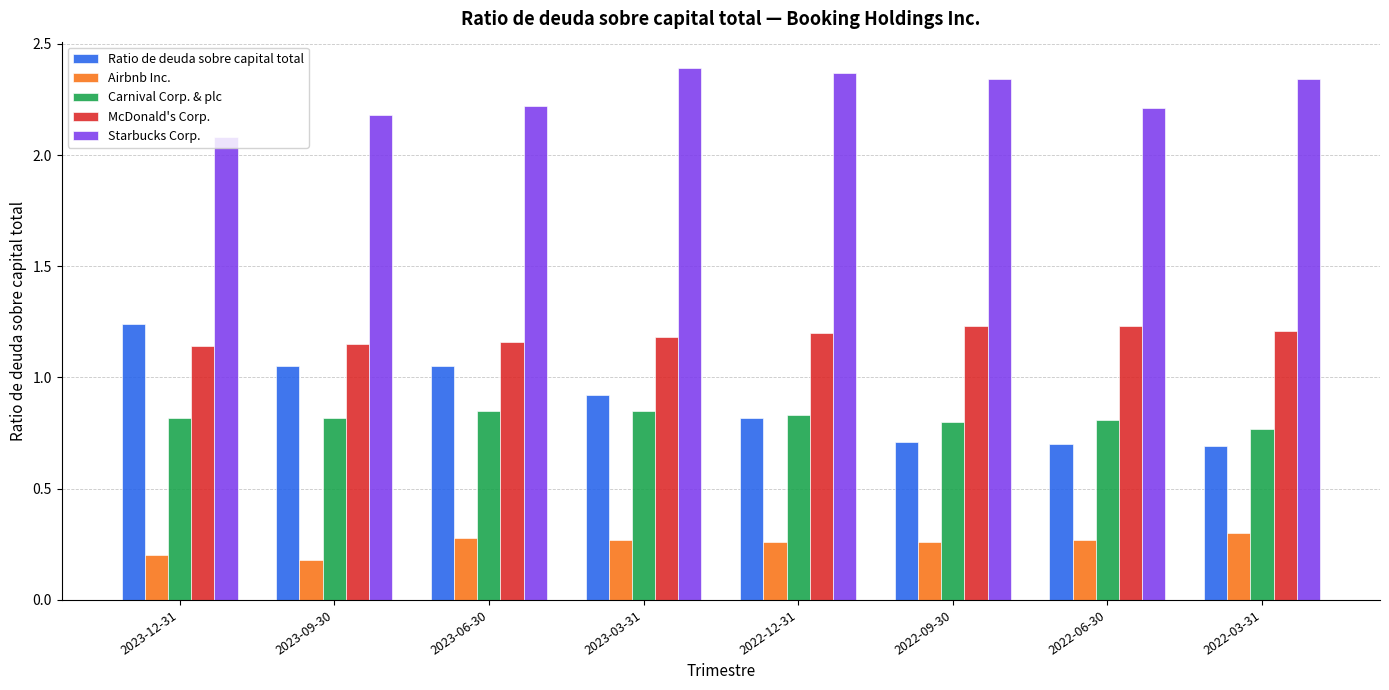

How many series are shown in this chart?

5